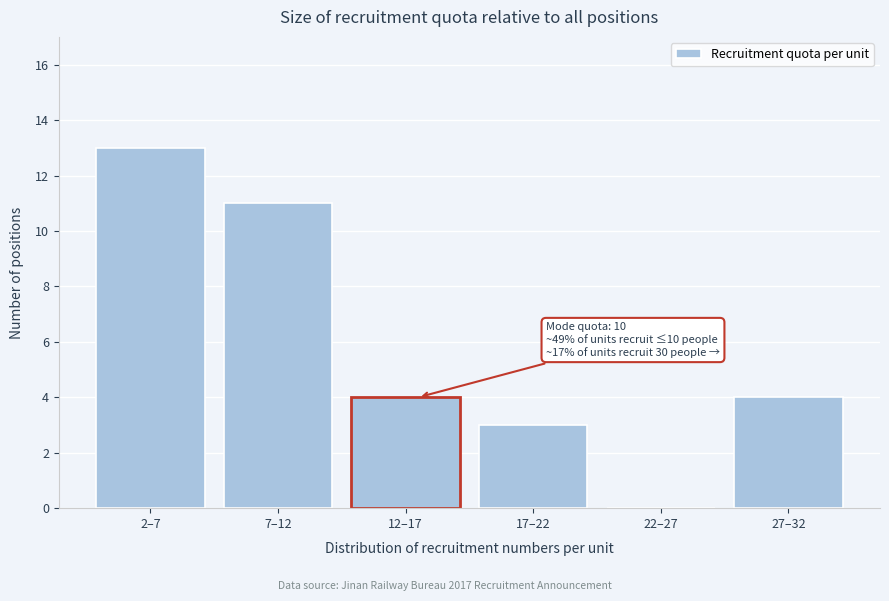

Reading right to left, transcribe all the data shown in this chart.

27–32=4	22–27=0	17–22=3	12–17=4	7–12=11	2–7=13